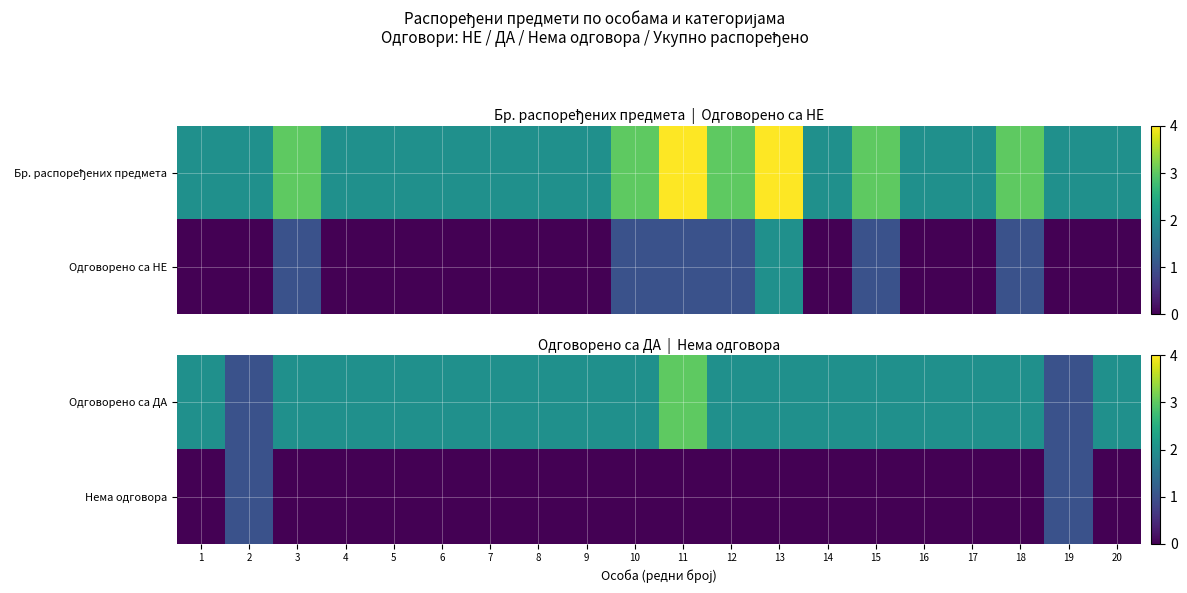

Between 15 and 6, which is larger?

15